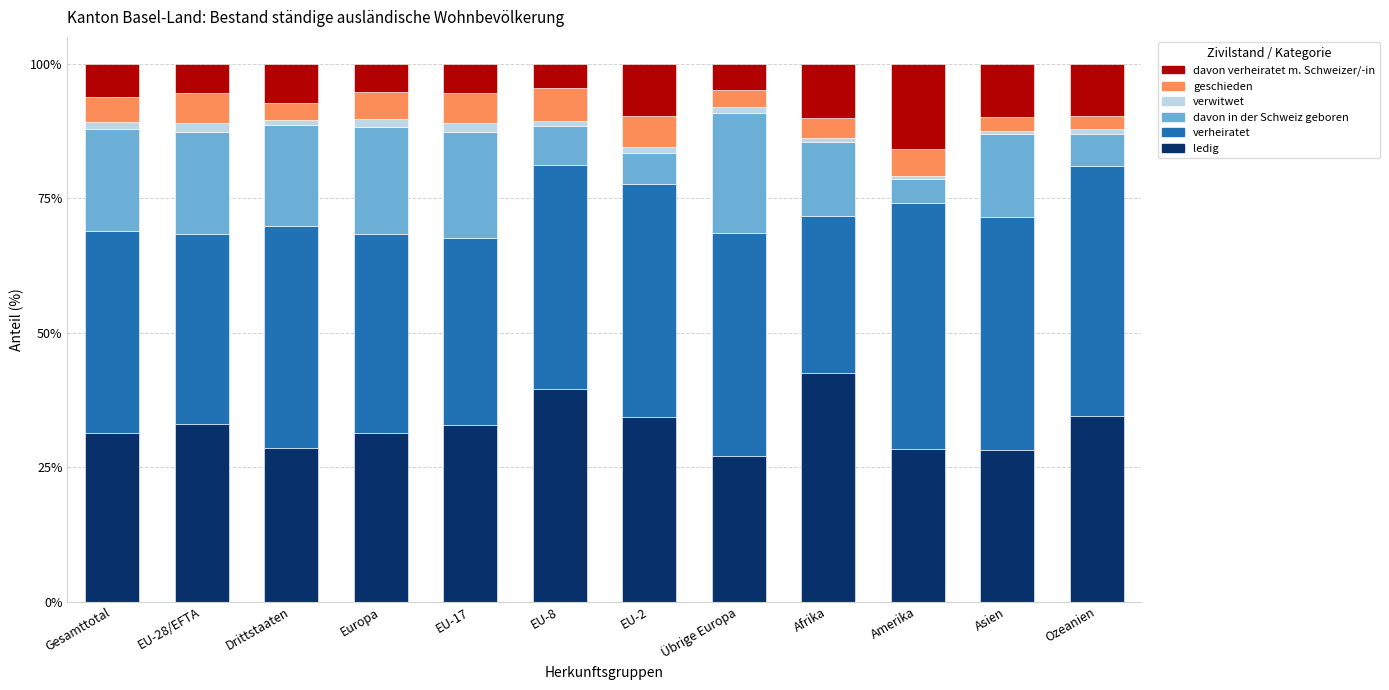

What is the highest value of the ledig series?

42.6